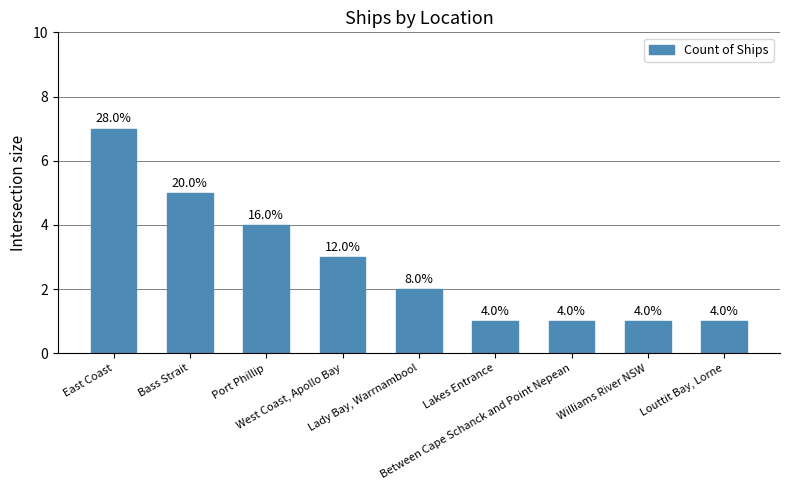

What is the sum of all values?

25